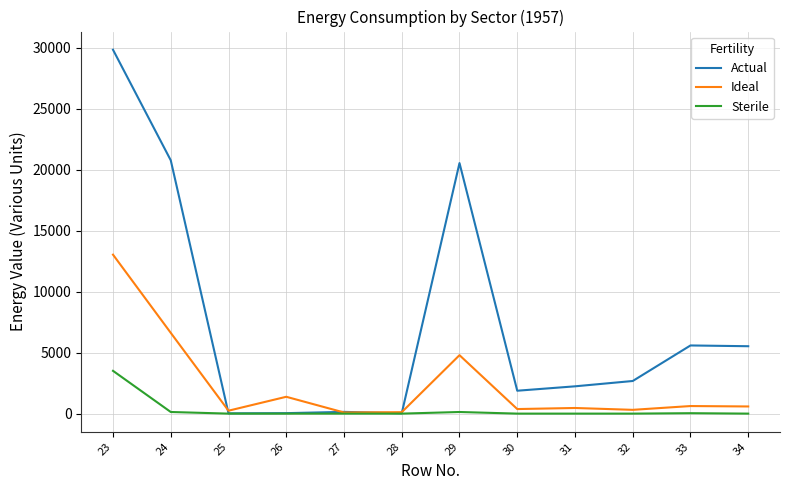

Which series has the widest spread of values?

Actual